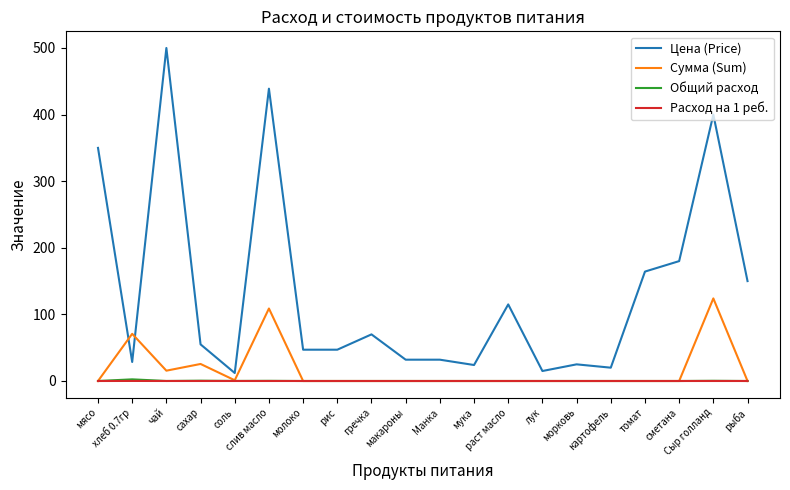

True or false: Цена (Price) and Общий расход intersect in this chart.

False